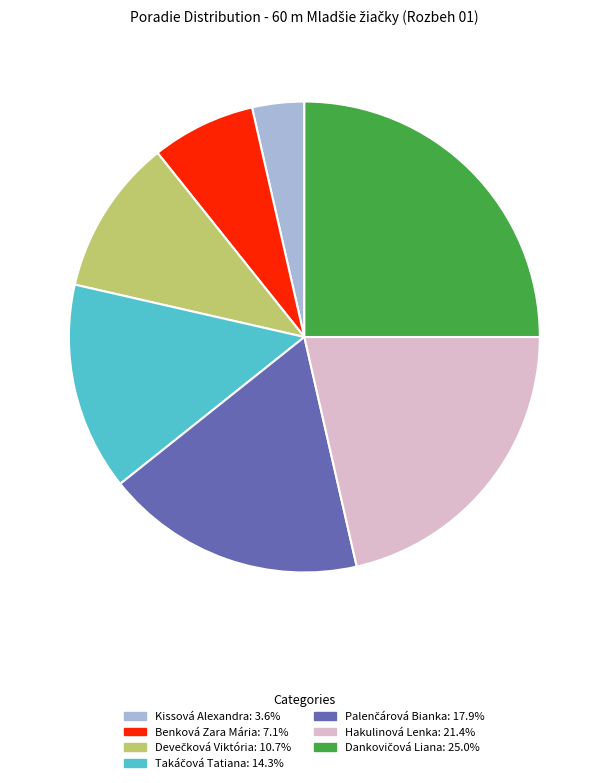

Does any single category account for the majority?

No